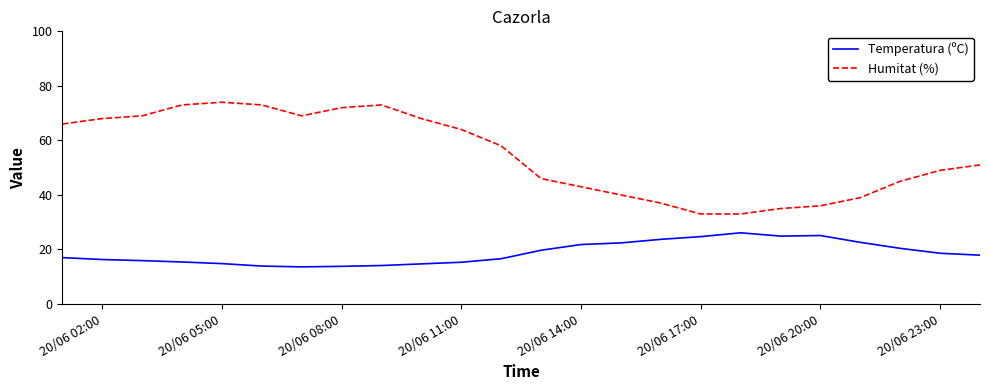

At how many categories does at least one series exceed 71?

5